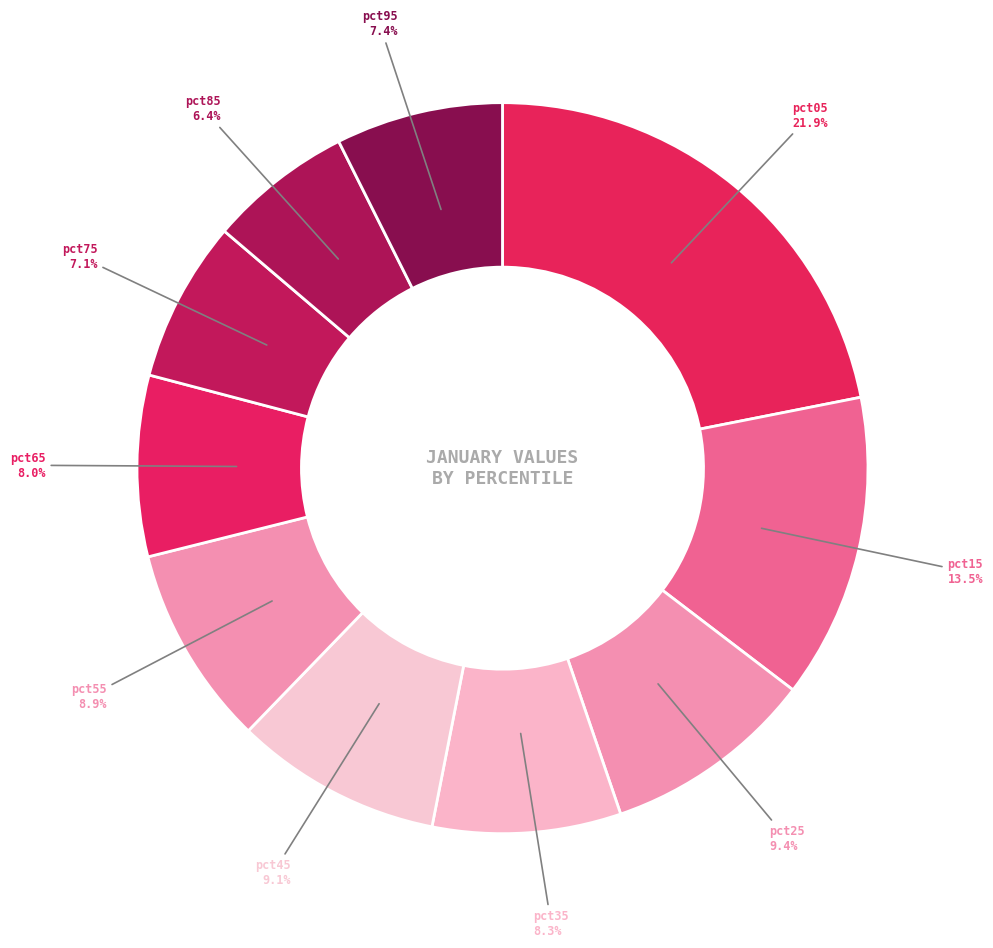

Rank the categories by value from highest to lowest.

pct05, pct15, pct25, pct45, pct55, pct35, pct65, pct95, pct75, pct85